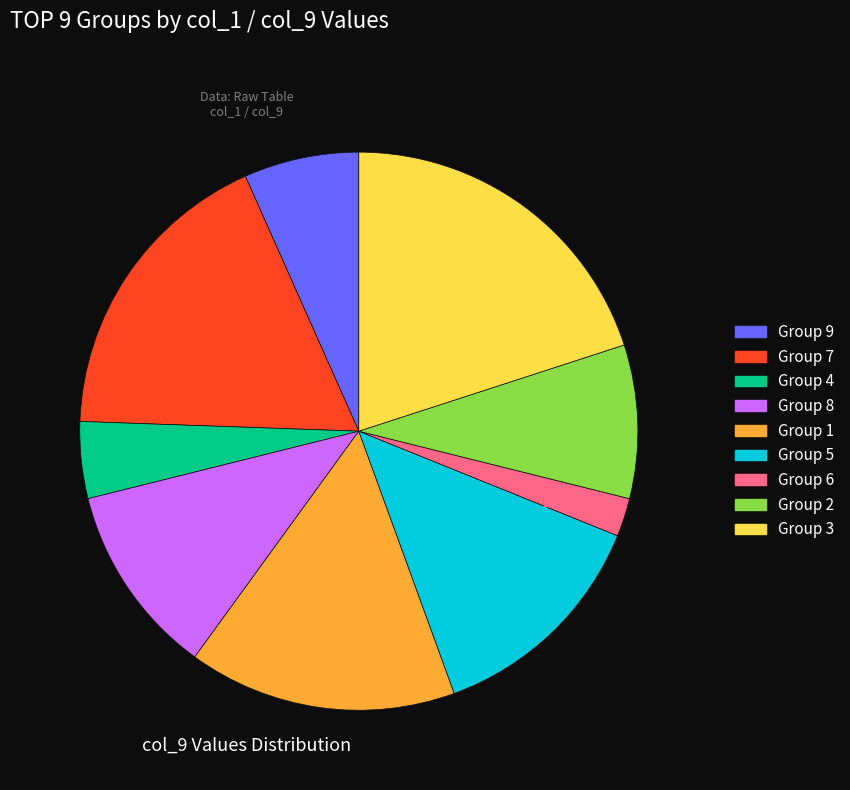

Count the number of slices in the pie.

9